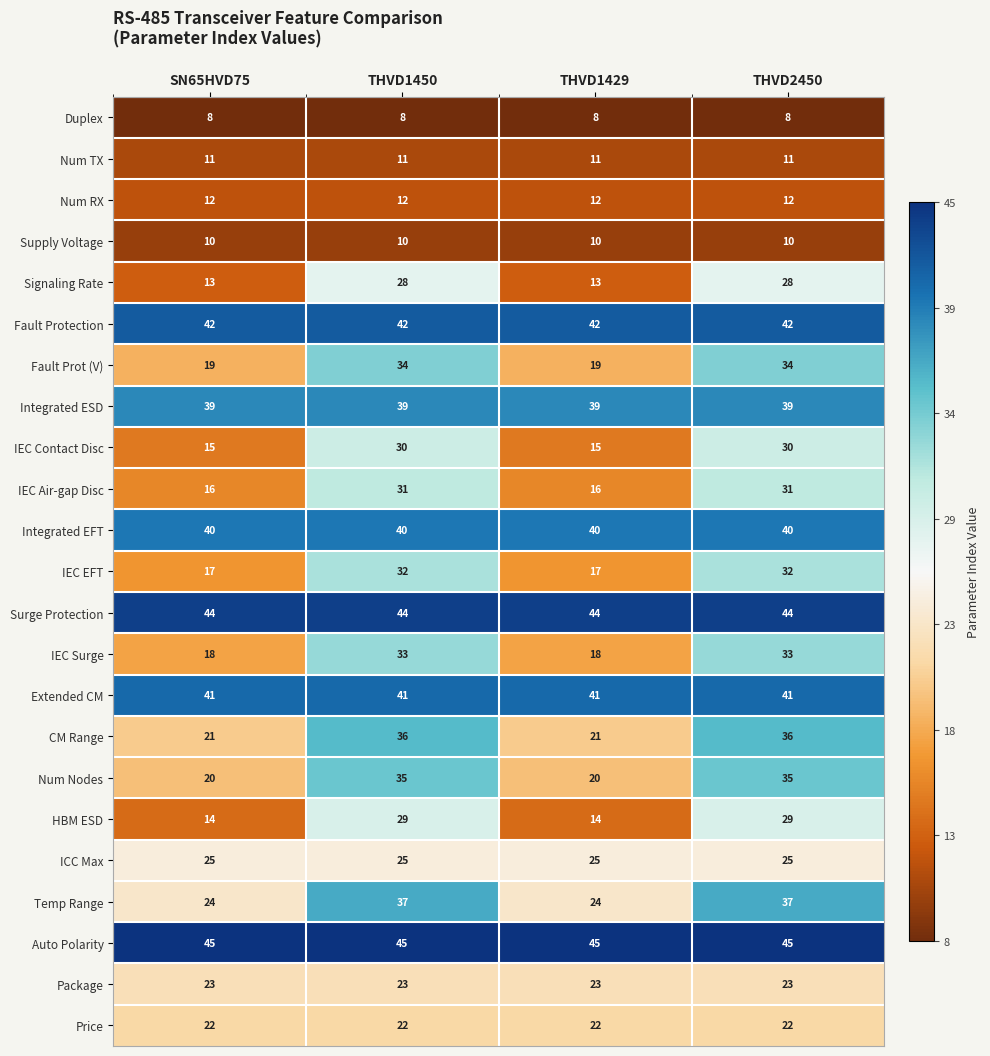

What is the difference between the highest and lowest values at THVD2450?

37